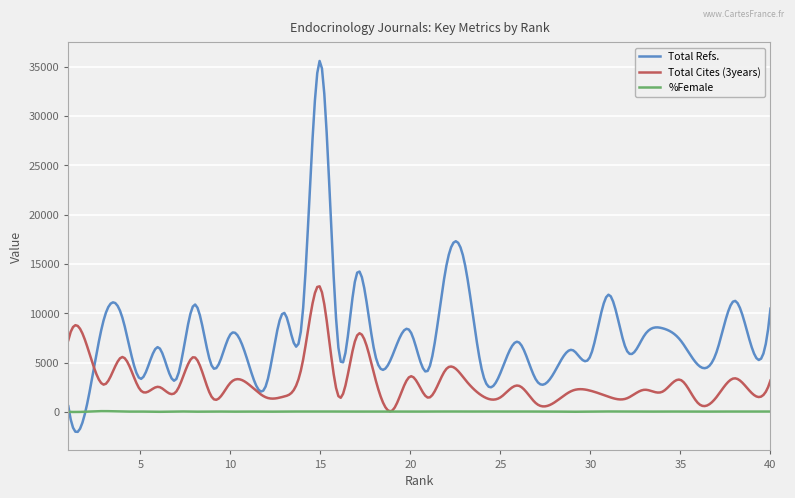

List the series in order of their overall mean, highest first.

Total Refs., Total Cites (3years), %Female